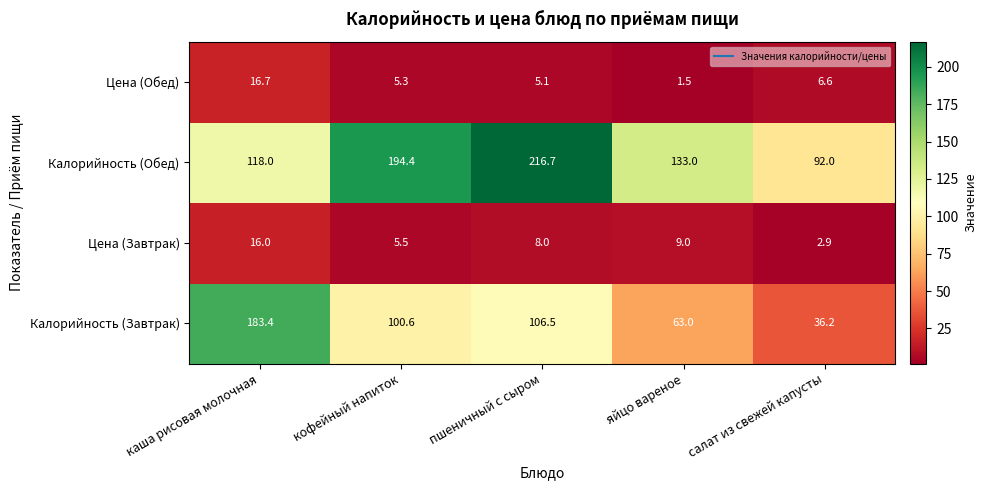

What is the difference between the maximum and minimum values in the Цена (Обед) series?

15.2